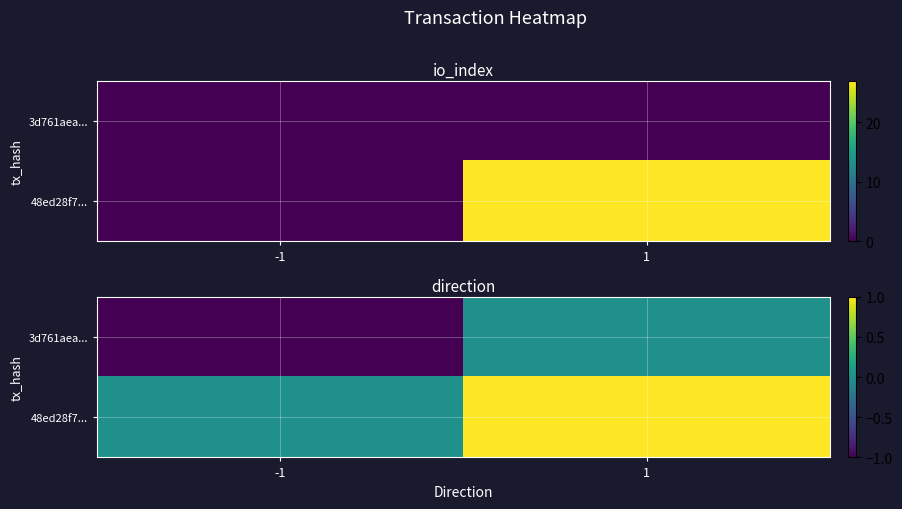

What is the difference between the 48ed28f7... values at 1 and -1?

1